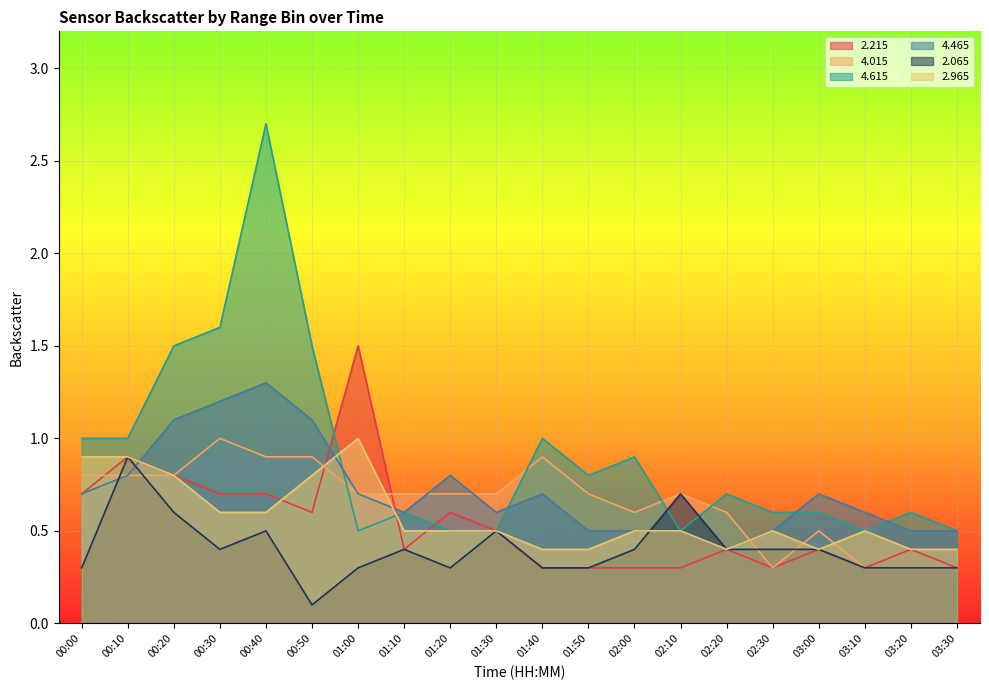

What are all the series names shown in the legend?

2.215, 4.015, 4.615, 4.465, 2.065, 2.965